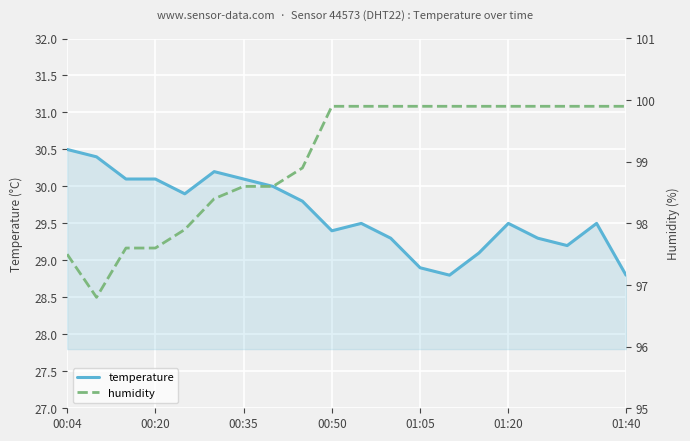

What is the difference between the highest and lowest values at 00:04?

67.0